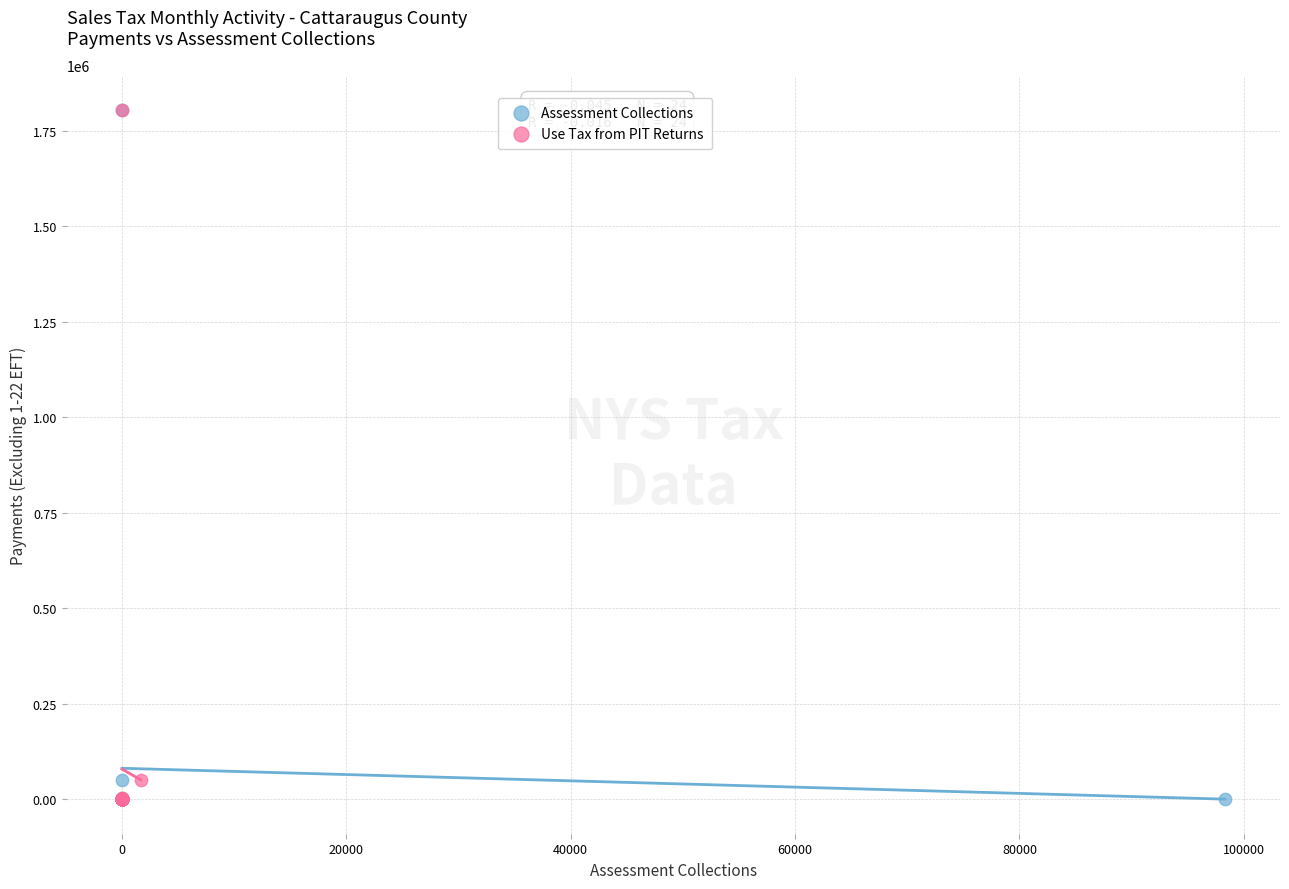

What are all the series names shown in the legend?

Assessment Collections, Use Tax from PIT Returns